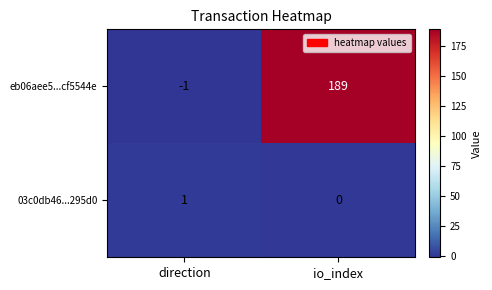

True or false: eb06aee5...cf5544e has a value of -1 at direction.

True